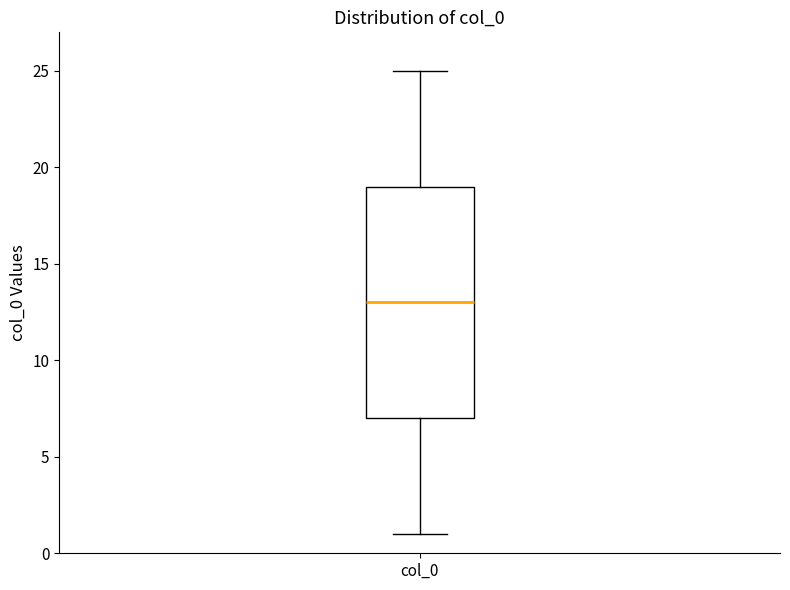

Where is the upper edge of the box for col_0 on the y-axis? The values are not printed on the chart, so give them approximately, as read against the axis.

19